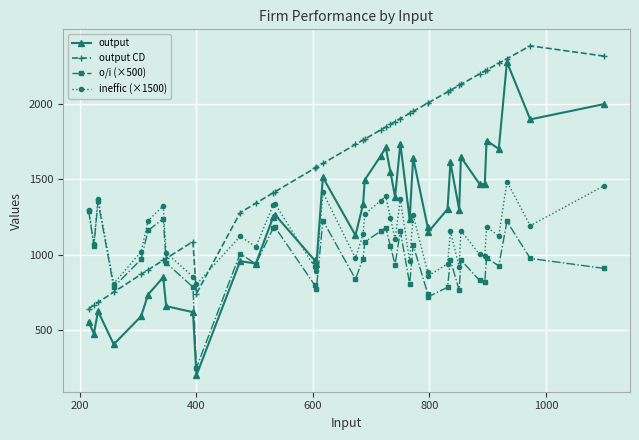

Which series has the largest total across all categories?

output CD